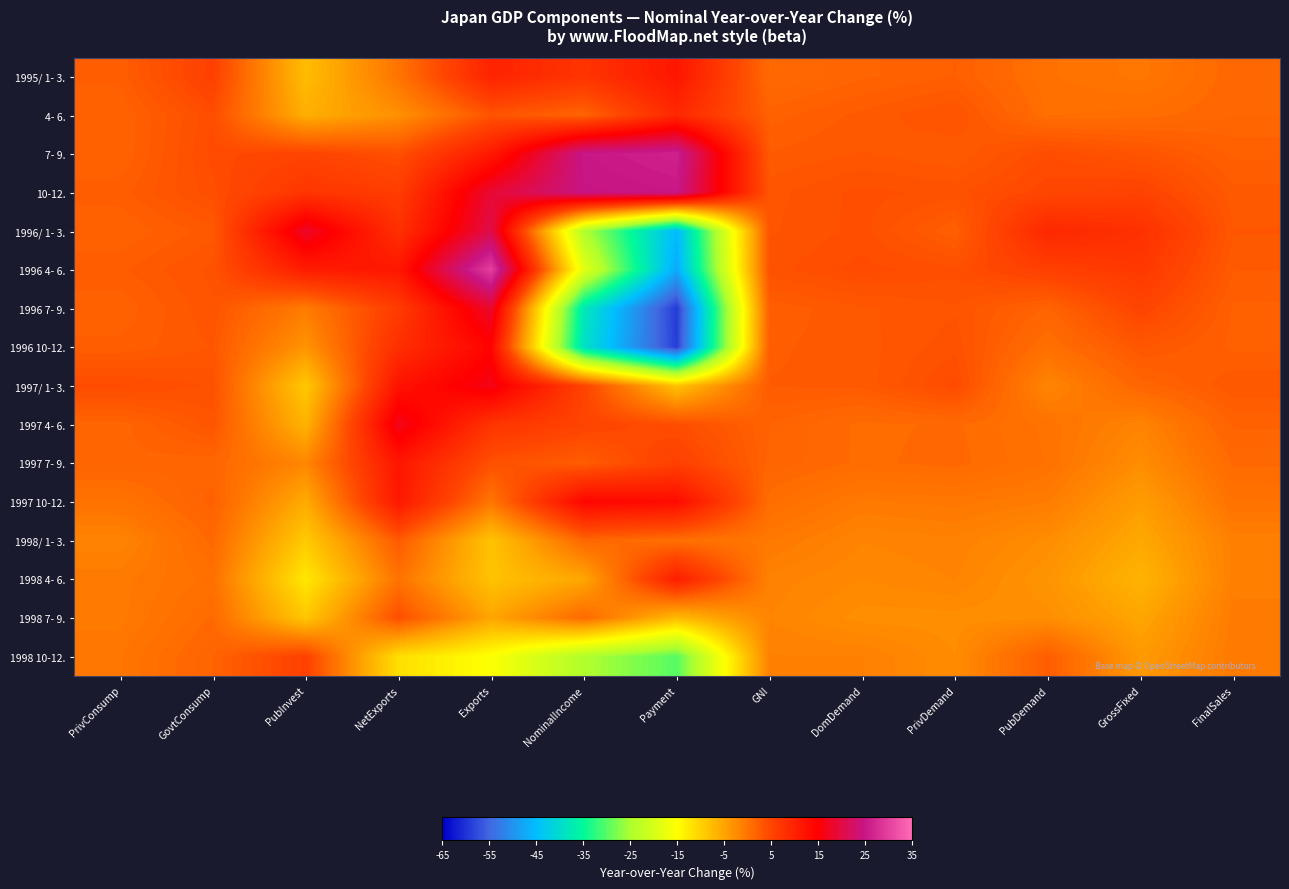

Reading right to left, what are all the values shown in this chart?

1995/ 1- 3.: FinalSales=1.3	GrossFixed=-0.3	PubDemand=0.3	PrivDemand=2.2	DomDemand=1.7	GNI=1.0	Payment=11.7	NominalIncome=7.3	Exports=9.8	NetExports=-0.0	PubInvest=-7.7	GovtConsump=5.6	PrivConsump=2.3
4- 6.: FinalSales=1.4	GrossFixed=0.8	PubDemand=0.6	PrivDemand=3.4	DomDemand=2.7	GNI=2.0	Payment=9.0	NominalIncome=1.6	Exports=3.3	NetExports=-2.9	PubInvest=-6.1	GovtConsump=4.1	PrivConsump=1.8
7- 9.: FinalSales=2.1	GrossFixed=3.3	PubDemand=4.1	PrivDemand=2.6	DomDemand=3.0	GNI=2.6	Payment=26.3	NominalIncome=25.2	Exports=11.2	NetExports=3.8	PubInvest=5.1	GovtConsump=4.3	PrivConsump=1.8
10-12.: FinalSales=2.7	GrossFixed=5.2	PubDemand=4.8	PrivDemand=3.6	DomDemand=3.9	GNI=3.2	Payment=25.2	NominalIncome=24.7	Exports=18.8	NetExports=6.1	PubInvest=7.1	GovtConsump=4.0	PrivConsump=2.4
1996/ 1- 3.: FinalSales=3.0	GrossFixed=7.9	PubDemand=9.1	PrivDemand=2.2	DomDemand=3.9	GNI=3.3	Payment=-45.3	NominalIncome=-24.4	Exports=20.4	NetExports=7.9	PubInvest=17.9	GovtConsump=2.8	PrivConsump=1.8
1996 4- 6.: FinalSales=2.6	GrossFixed=6.7	PubDemand=5.7	PrivDemand=3.9	DomDemand=4.3	GNI=3.6	Payment=-47.2	NominalIncome=-18.3	Exports=30.0	NetExports=11.6	PubInvest=10.8	GovtConsump=3.5	PrivConsump=2.5
1996 7- 9.: FinalSales=2.1	GrossFixed=5.0	PubDemand=1.7	PrivDemand=3.3	DomDemand=2.9	GNI=2.3	Payment=-59.2	NominalIncome=-37.9	Exports=18.4	NetExports=6.2	PubInvest=-0.8	GovtConsump=3.3	PrivConsump=1.9
1996 10-12.: FinalSales=2.1	GrossFixed=3.0	PubDemand=0.5	PrivDemand=3.6	DomDemand=2.8	GNI=2.5	Payment=-58.9	NominalIncome=-39.2	Exports=14.4	NetExports=8.2	PubInvest=-3.3	GovtConsump=3.0	PrivConsump=2.3
1997/ 1- 3.: FinalSales=2.9	GrossFixed=1.5	PubDemand=-1.8	PrivDemand=4.3	DomDemand=2.7	GNI=2.6	Payment=-8.3	NominalIncome=5.2	Exports=16.5	NetExports=12.2	PubInvest=-9.0	GovtConsump=3.7	PrivConsump=4.2
1997 4- 6.: FinalSales=1.9	GrossFixed=-1.6	PubDemand=0.1	PrivDemand=1.1	DomDemand=0.9	GNI=1.8	Payment=4.0	NominalIncome=5.1	Exports=7.3	NetExports=16.9	PubInvest=-6.6	GovtConsump=3.2	PrivConsump=1.6
1997 7- 9.: FinalSales=1.1	GrossFixed=-2.6	PubDemand=0.2	PrivDemand=1.2	DomDemand=0.9	GNI=1.7	Payment=5.6	NominalIncome=2.4	Exports=3.7	NetExports=11.8	PubInvest=-1.9	GovtConsump=1.5	PrivConsump=1.7
1997 10-12.: FinalSales=0.2	GrossFixed=-4.2	PubDemand=-0.9	PrivDemand=-0.4	DomDemand=-0.6	GNI=0.7	Payment=13.2	NominalIncome=14.1	Exports=-0.2	NetExports=11.5	PubInvest=-5.7	GovtConsump=2.0	PrivConsump=0.1
1998/ 1- 3.: FinalSales=-1.2	GrossFixed=-5.4	PubDemand=-2.6	PrivDemand=-1.4	DomDemand=-1.7	GNI=-0.5	Payment=0.5	NominalIncome=1.4	Exports=-8.4	NetExports=2.7	PubInvest=-9.2	GovtConsump=1.2	PrivConsump=-1.6
1998 4- 6.: FinalSales=-1.2	GrossFixed=-6.7	PubDemand=-3.3	PrivDemand=-1.7	DomDemand=-2.1	GNI=-1.5	Payment=10.6	NominalIncome=-5.2	Exports=-8.4	NetExports=0.2	PubInvest=-12.4	GovtConsump=0.4	PrivConsump=-0.7
1998 7- 9.: FinalSales=-0.7	GrossFixed=-5.1	PubDemand=-2.7	PrivDemand=-2.7	DomDemand=-2.7	GNI=-1.7	Payment=-7.4	NominalIncome=1.1	Exports=-5.1	NetExports=3.9	PubInvest=-8.8	GovtConsump=1.1	PrivConsump=-0.7
1998 10-12.: FinalSales=-0.6	GrossFixed=-3.9	PubDemand=2.4	PrivDemand=-2.5	DomDemand=-1.3	GNI=-1.3	Payment=-30.0	NominalIncome=-24.5	Exports=-15.4	NetExports=-11.5	PubInvest=5.5	GovtConsump=1.8	PrivConsump=-0.2